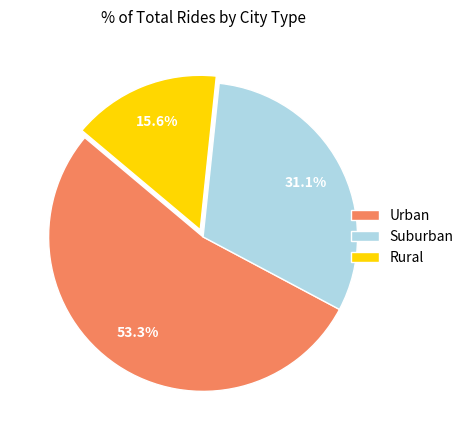

Count the number of slices in the pie.

3